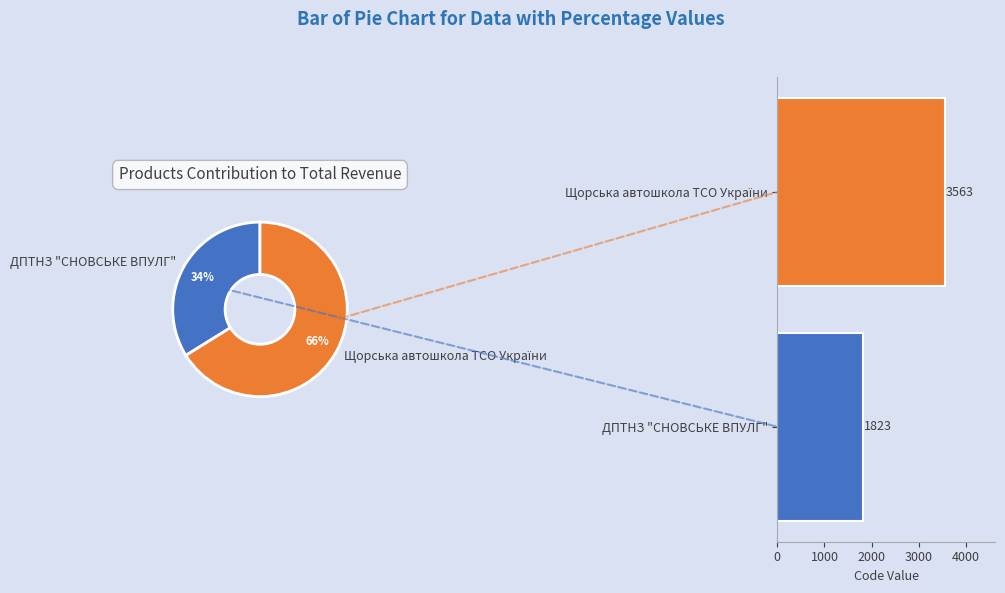

The ДПТНЗ "СНОВСЬКЕ ВПУЛГ" slice represents 34% of the pie. True or false?

True